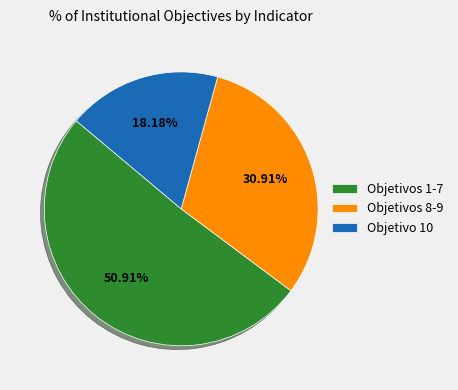

Which slice is the largest?

Objetivos 1-7